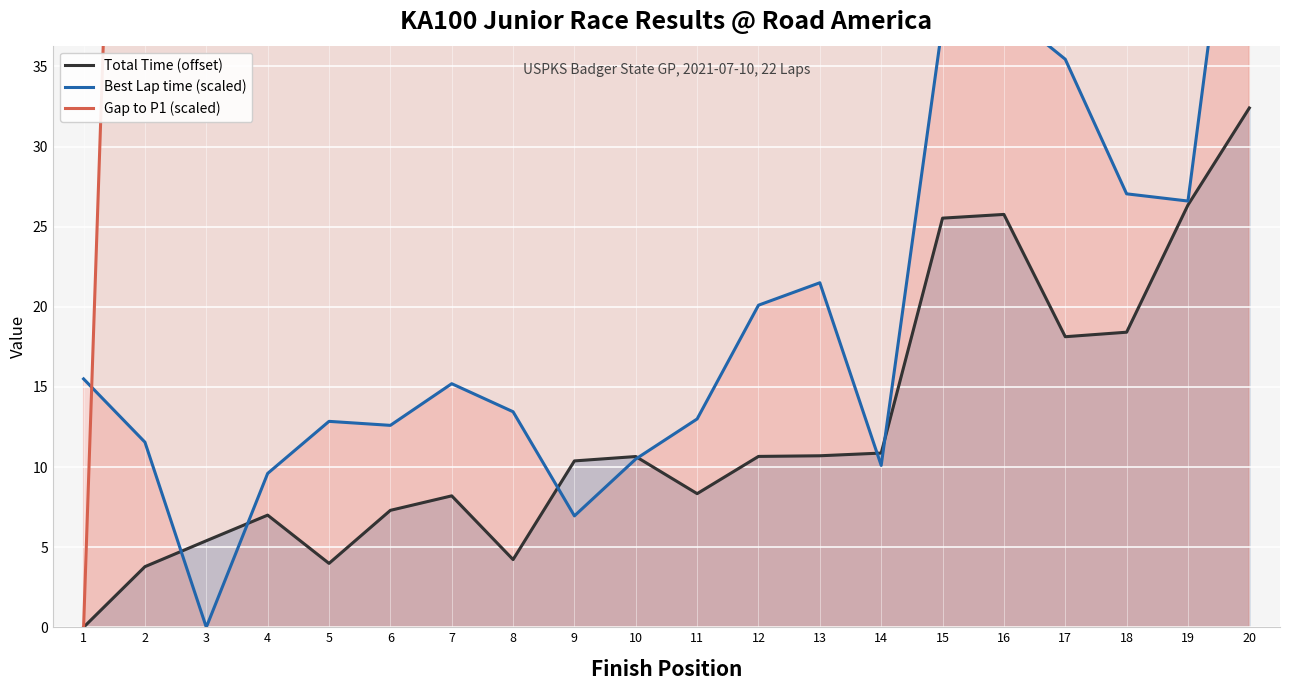

Which series has the largest total across all categories?

Gap to P1 (scaled)